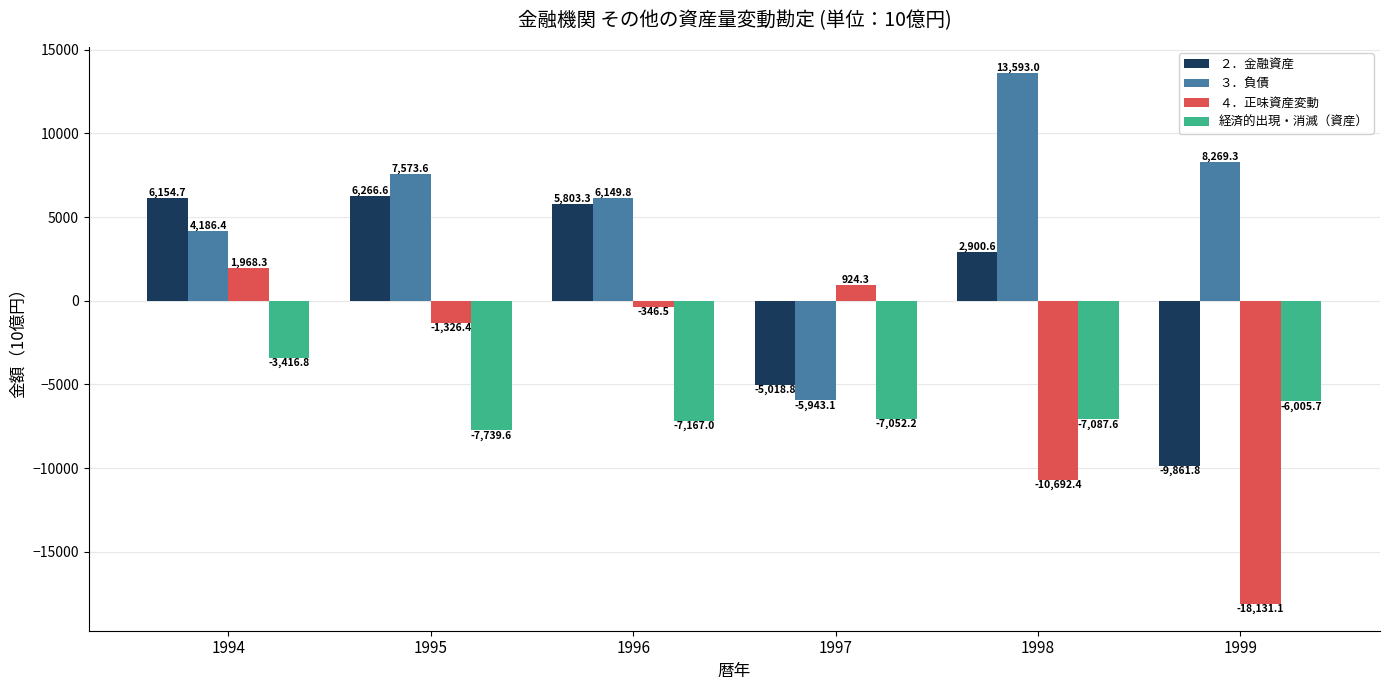

What is the difference between the second highest and second lowest values in the ４．正味資産変動 series?

11616.7